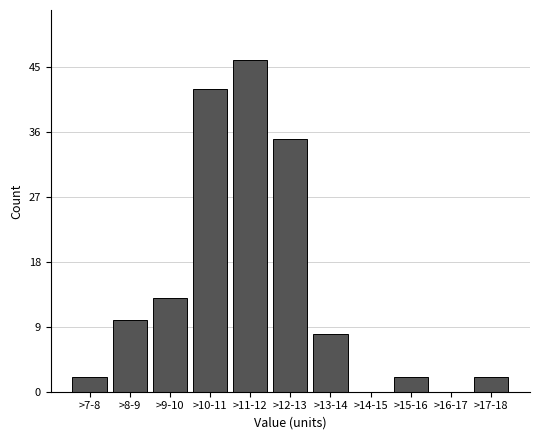

Reading left to right, list all the values displayed in this chart.

>7-8=2	>8-9=10	>9-10=13	>10-11=42	>11-12=46	>12-13=35	>13-14=8	>14-15=0	>15-16=2	>16-17=0	>17-18=2